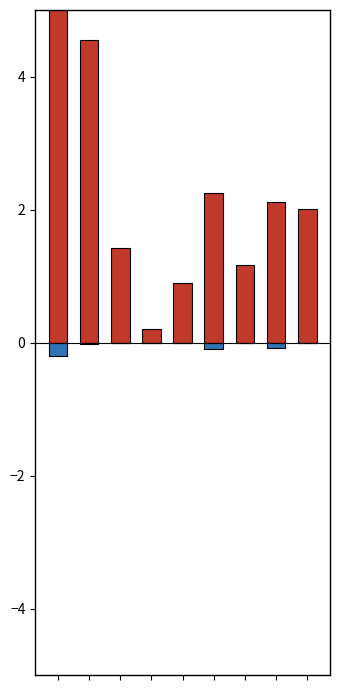

Rank the series at 0 from highest to lowest value.

Robert Creigh Deeds, All Others